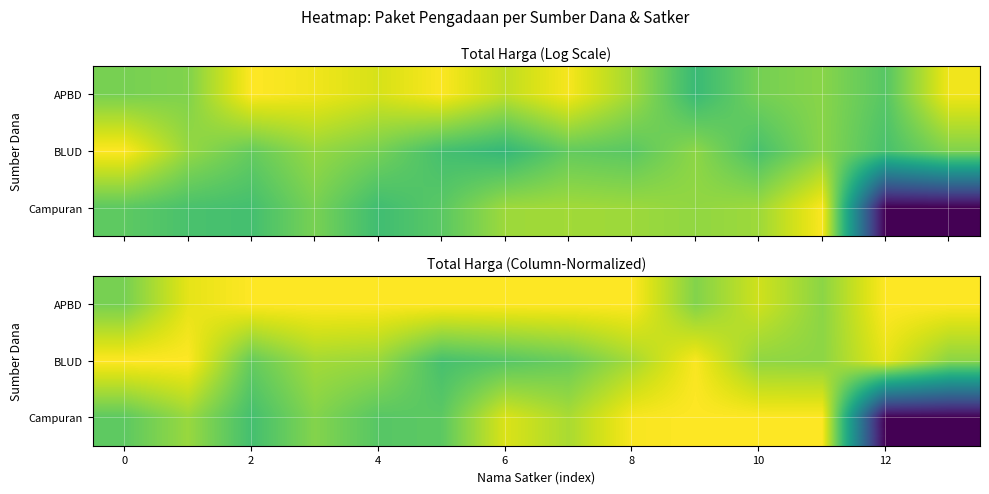

List the series in order of their overall mean, lowest first.

Campuran, BLUD, APBD